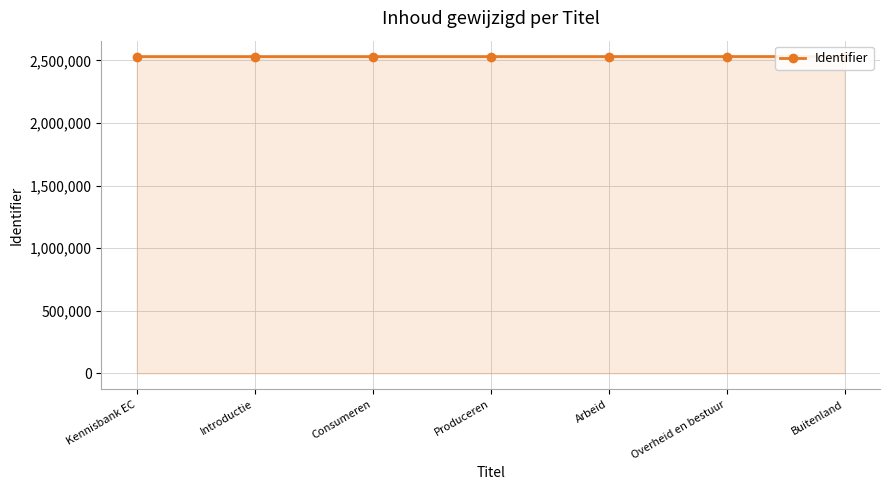

The value at Introductie is 2530274. True or false?

True